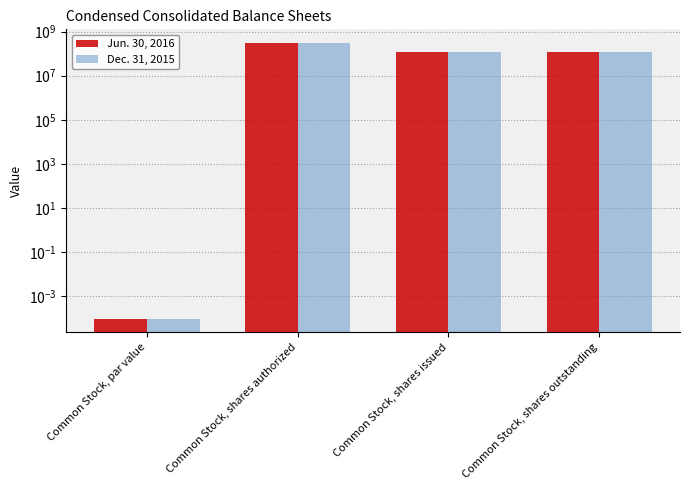

What is the highest value of the Dec. 31, 2015 series?

300000000.0